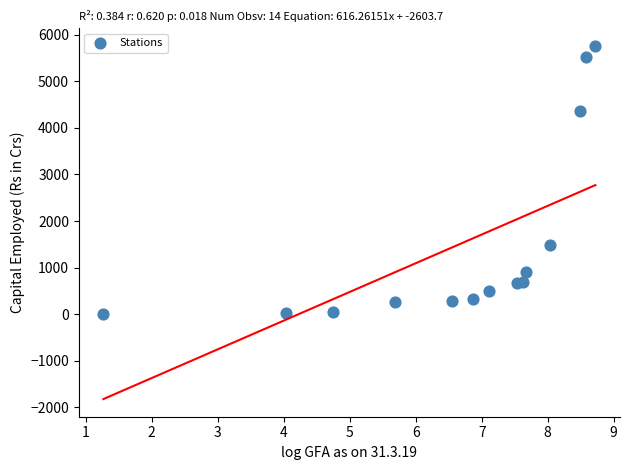

What is the range of Y values (max minus min)?

5757.4